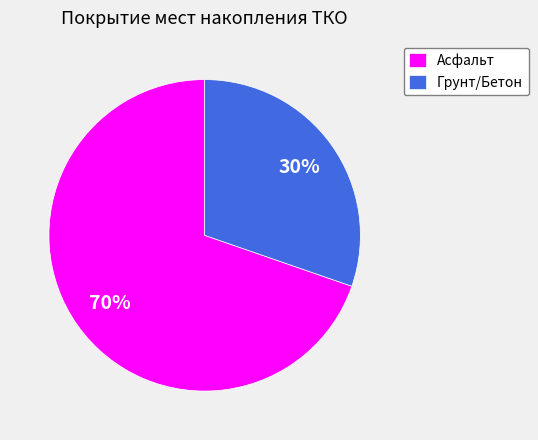

To the nearest percent, what is the average slice percentage?

50%